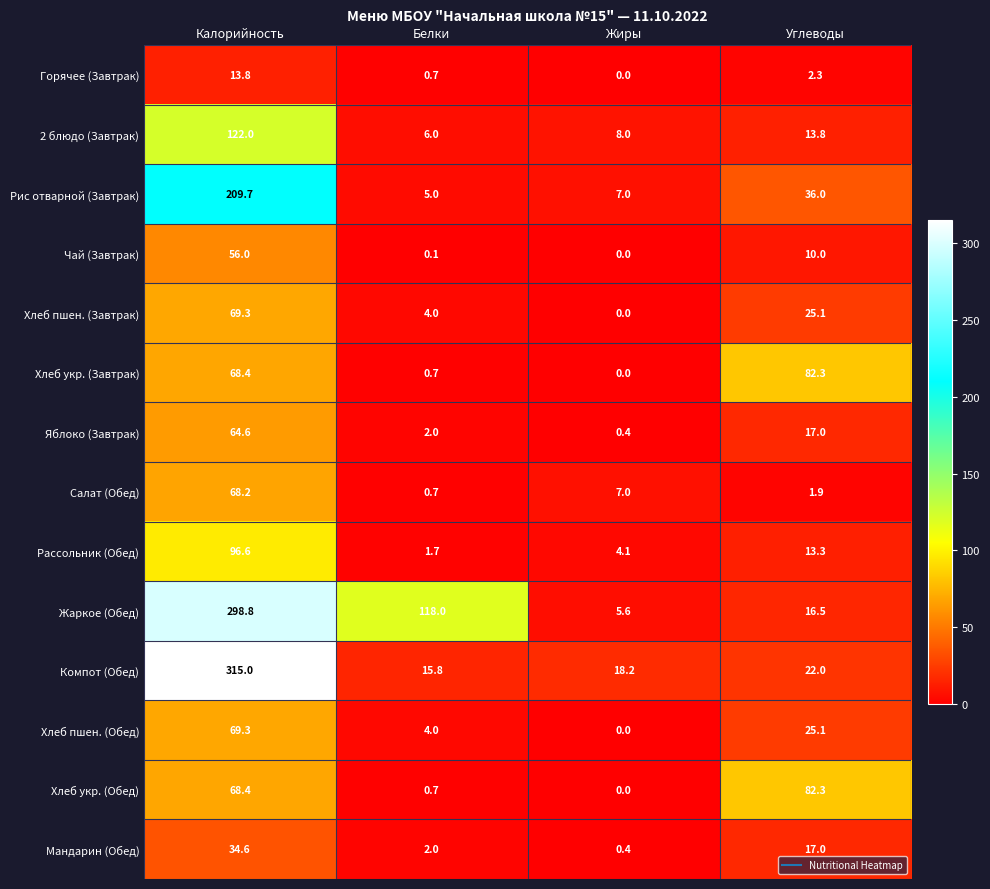

Which series has the widest spread of values?

Компот (Обед)